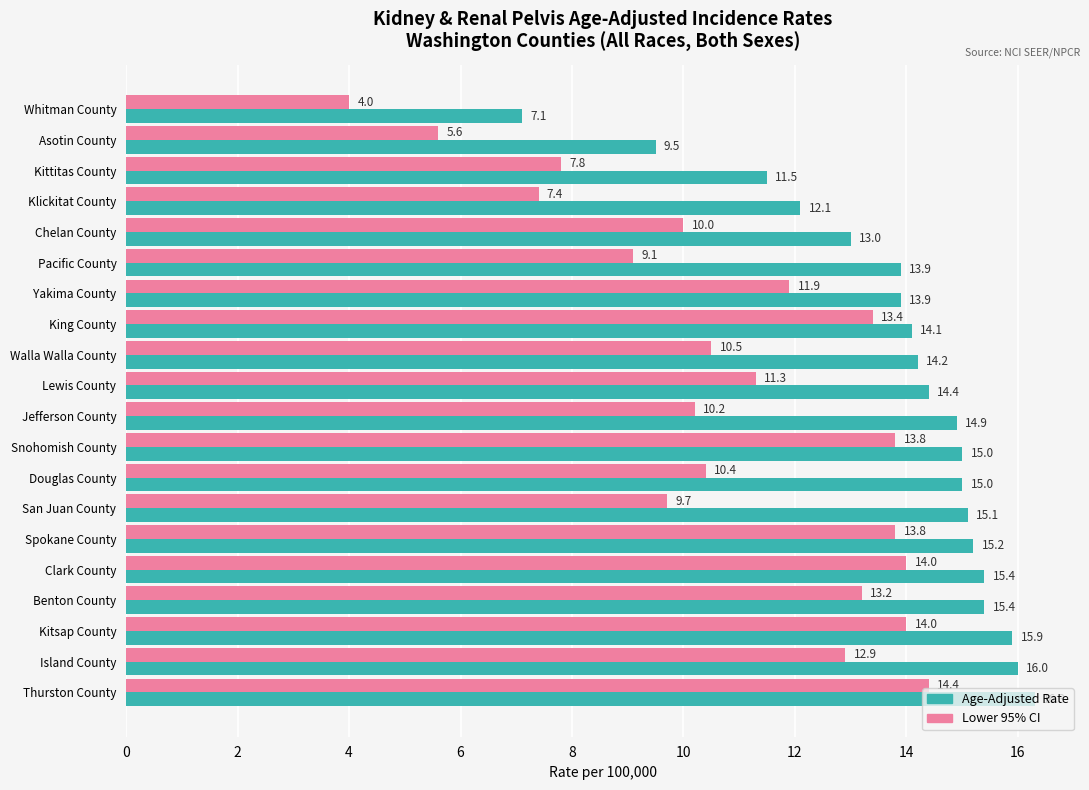

List the series in order of their peak value, highest first.

Age-Adjusted Rate, Lower 95% CI